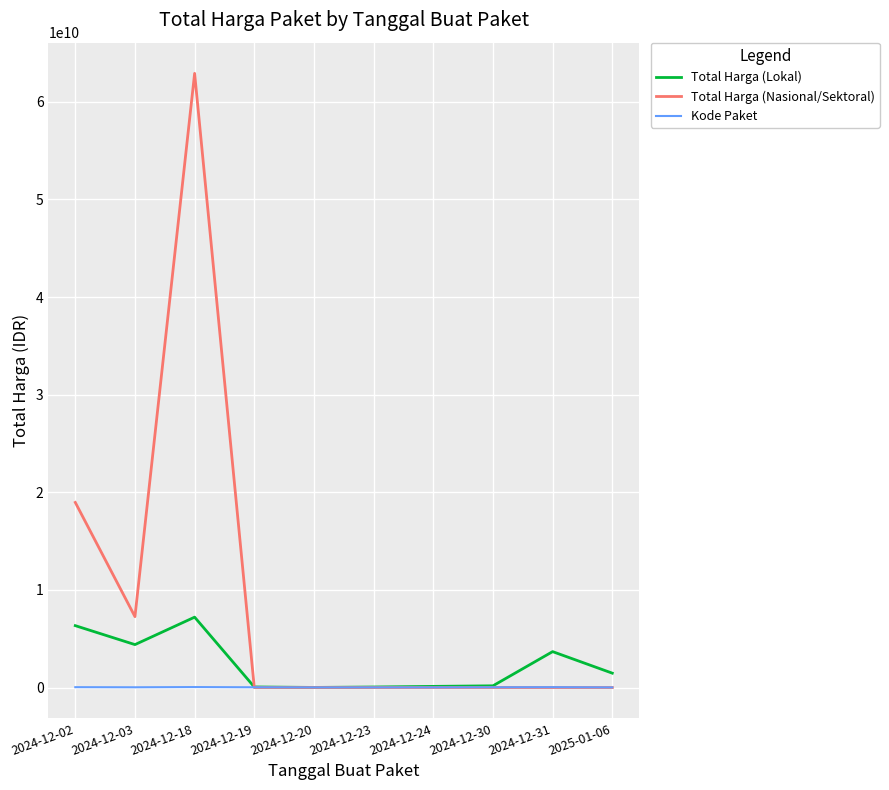

True or false: Total Harga (Nasional/Sektoral) and Total Harga (Lokal) cross at least once.

True